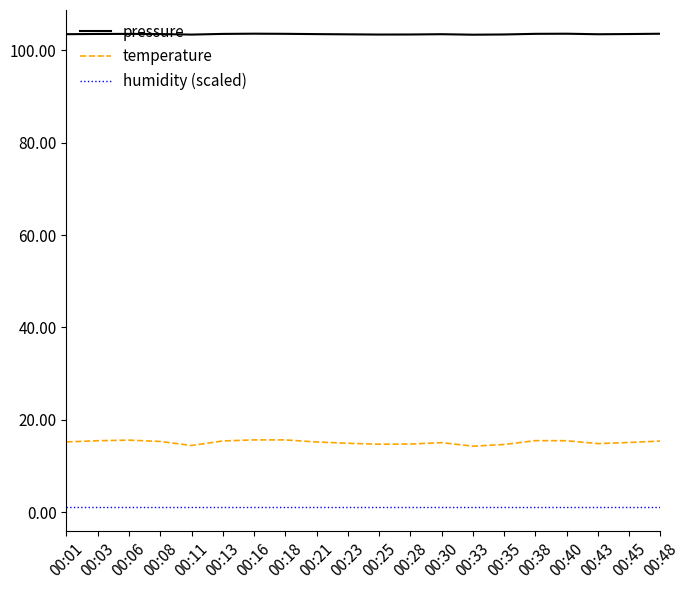

List the series in order of their peak value, highest first.

pressure, temperature, humidity (scaled)